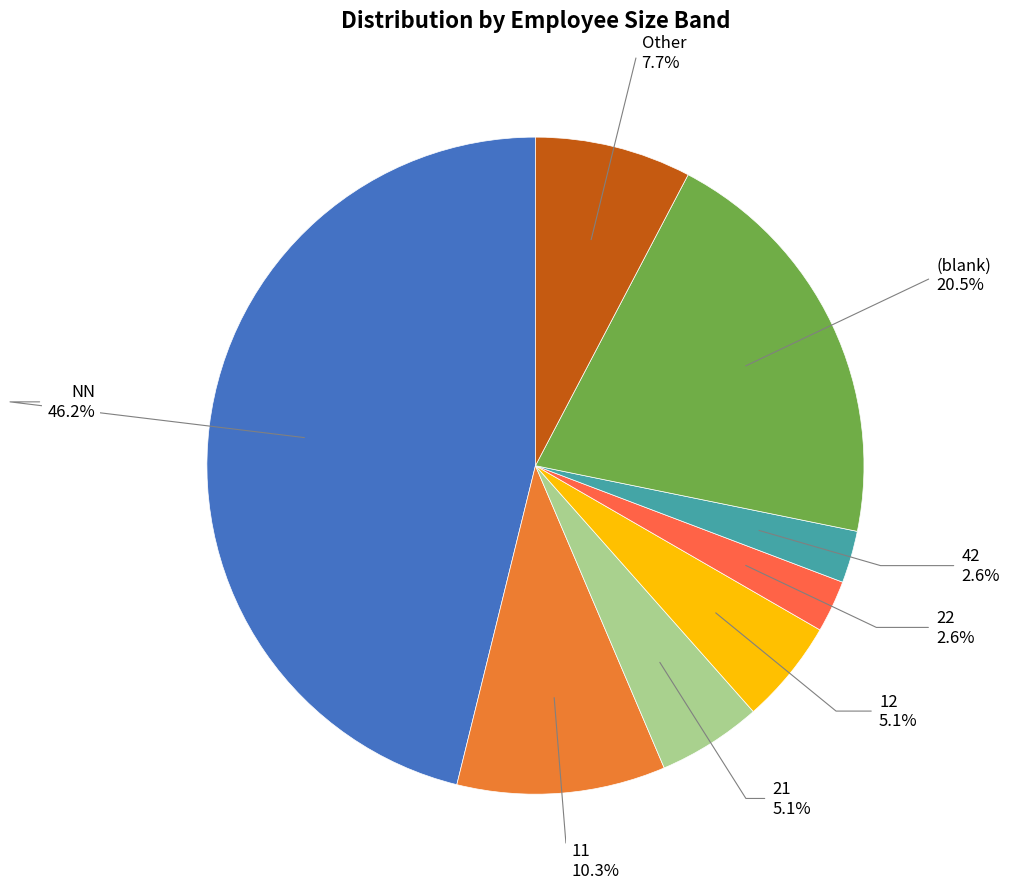

Do Other and 42 together represent more than half of the pie?

No